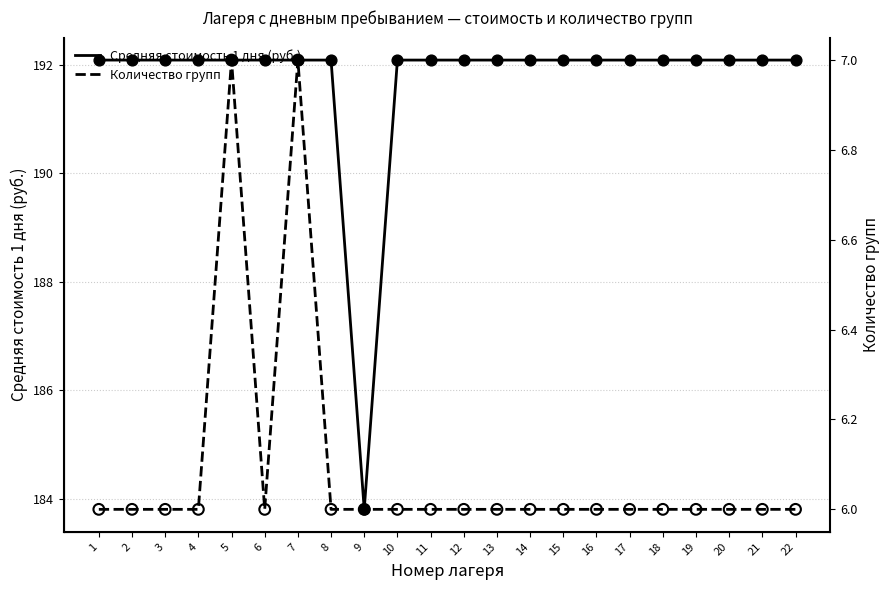

Is the value of Количество групп at 11 greater than the value of Средняя стоимость 1 дня (руб.) at 7?

No